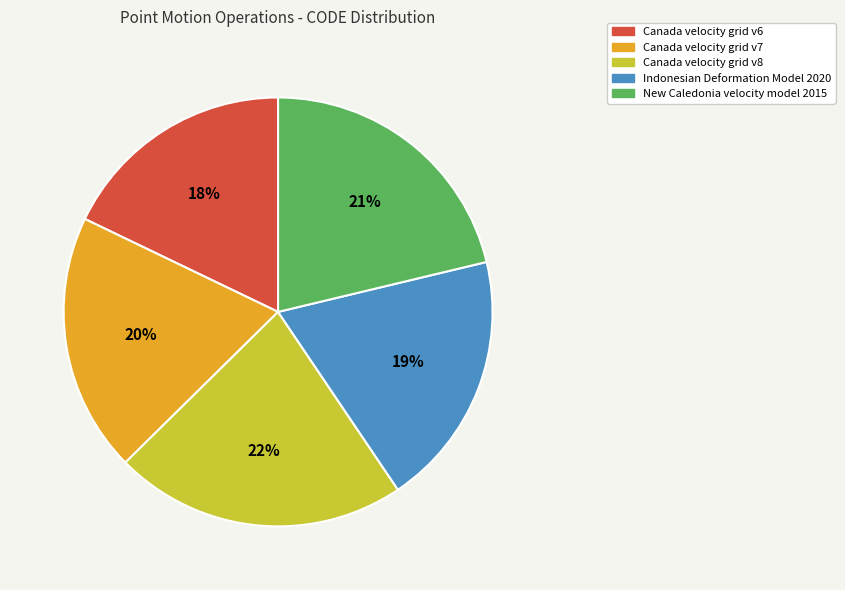

To the nearest percent, what percentage of the pie is Indonesian Deformation Model 2020?

19%